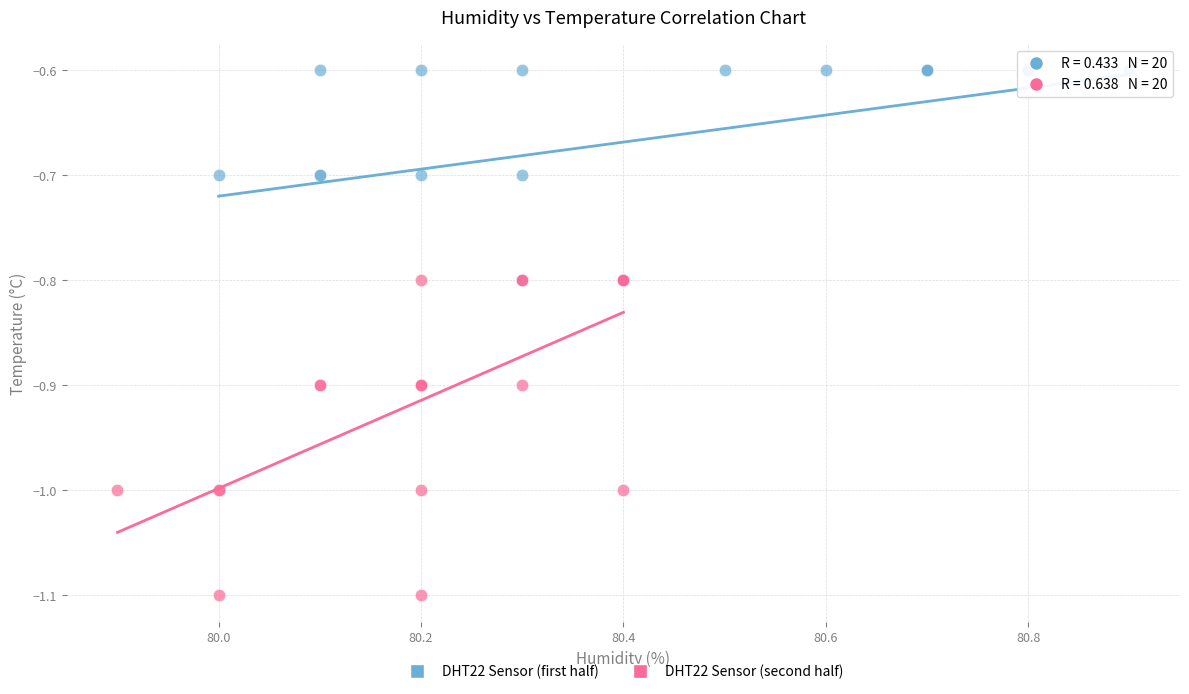

Which series reaches the minimum Y coordinate?

DHT22 Sensor (second half)